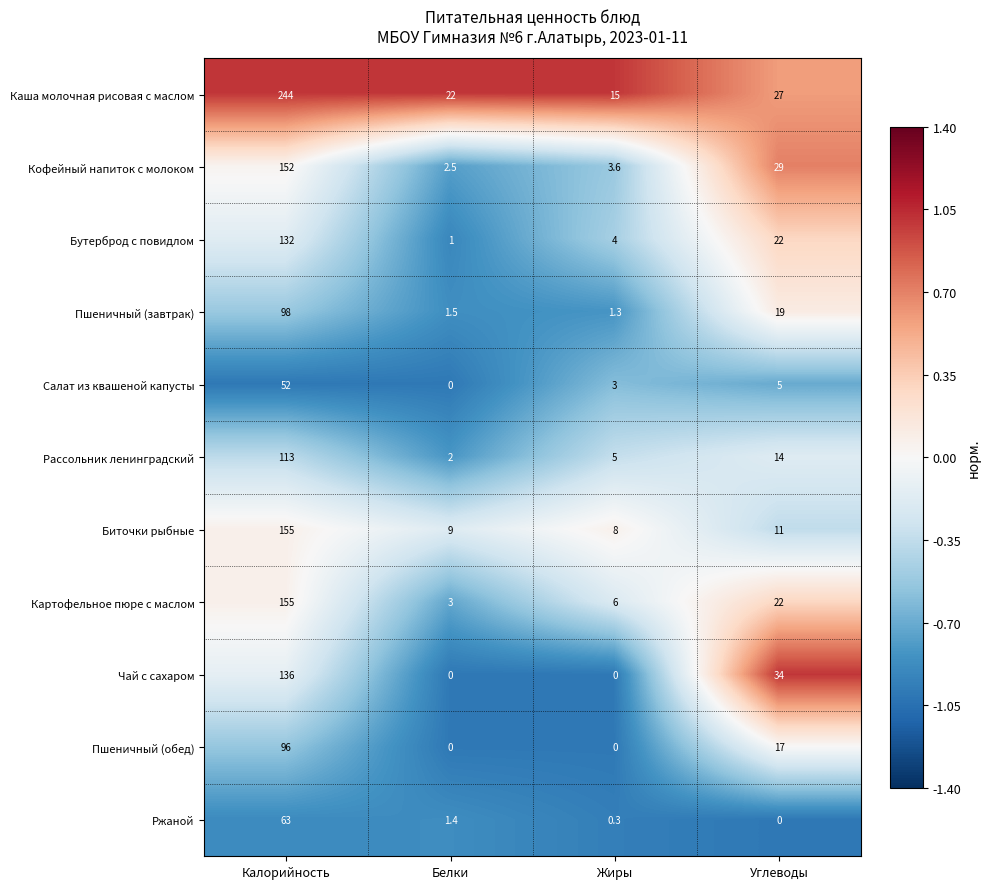

What is the sum of all Картофельное пюре с маслом values?

186.0